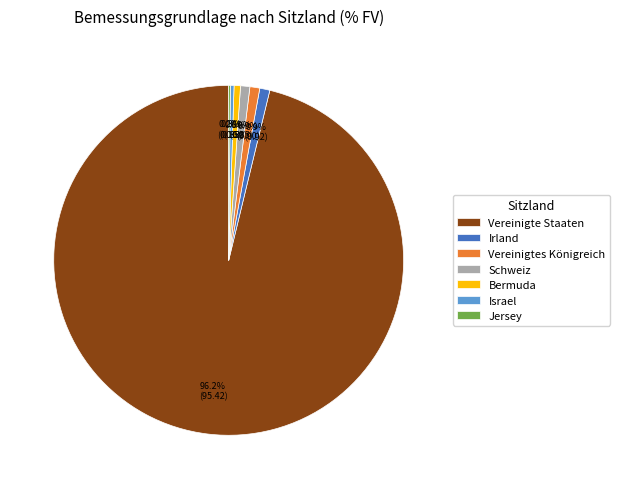

Is there any slice that represents more than half of the pie?

Yes